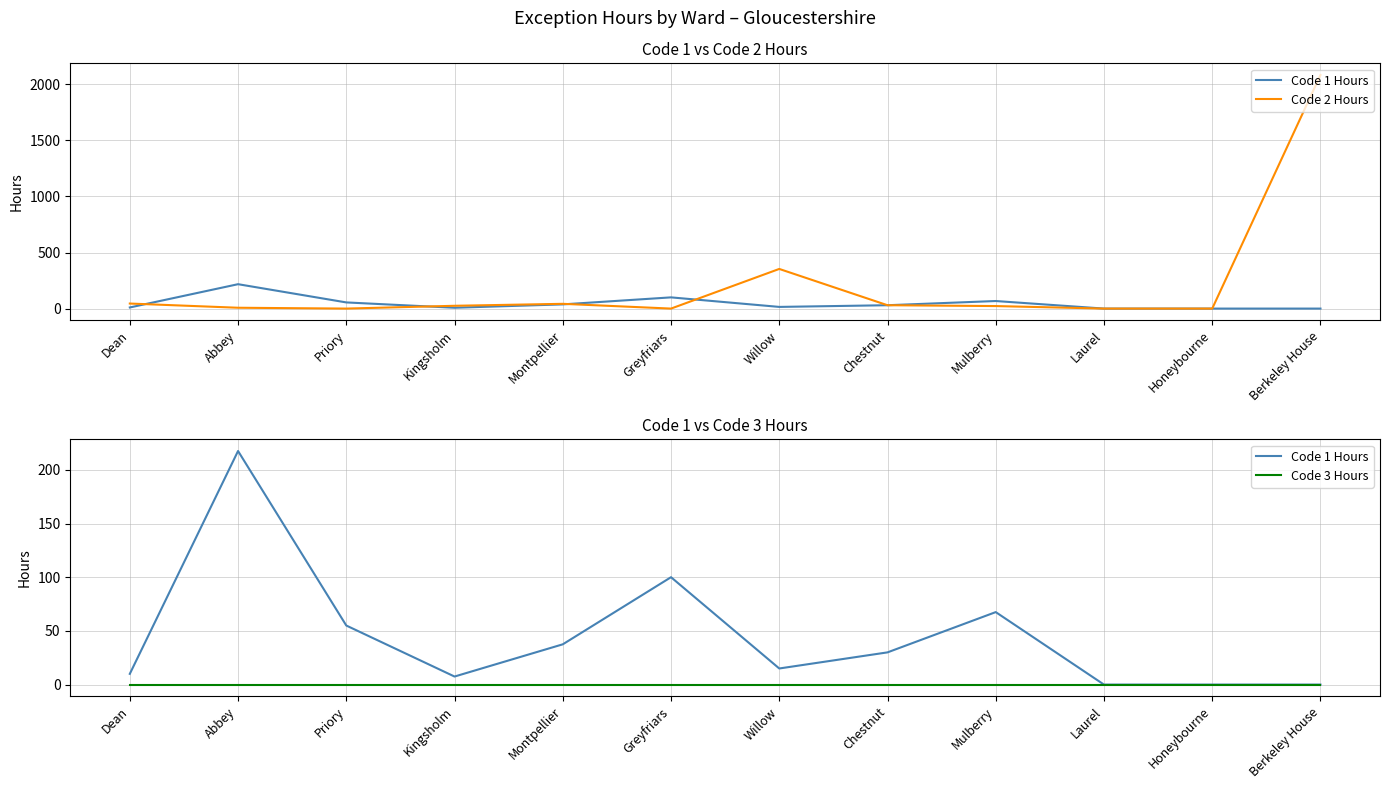

What is the highest value of the Code 1 Hours series?

217.5